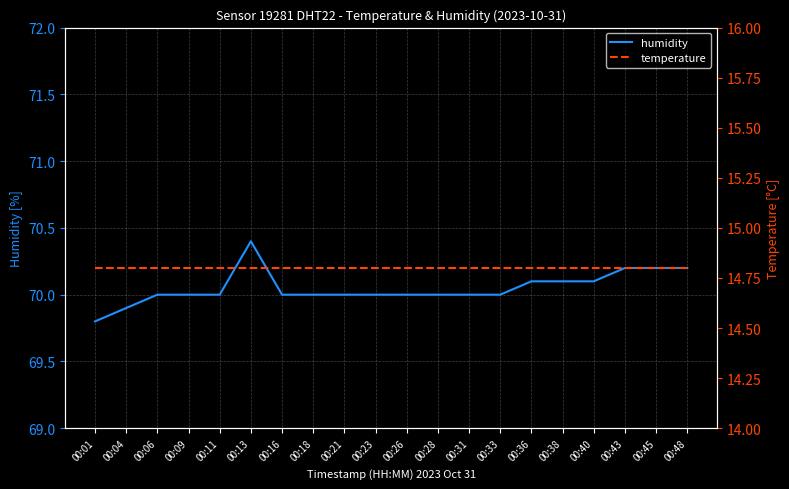

How many categories are shown in the chart?

20